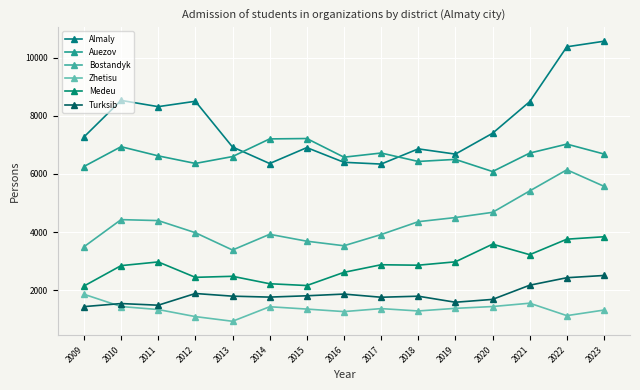

At which category does the chart reach its peak across all series?

2023